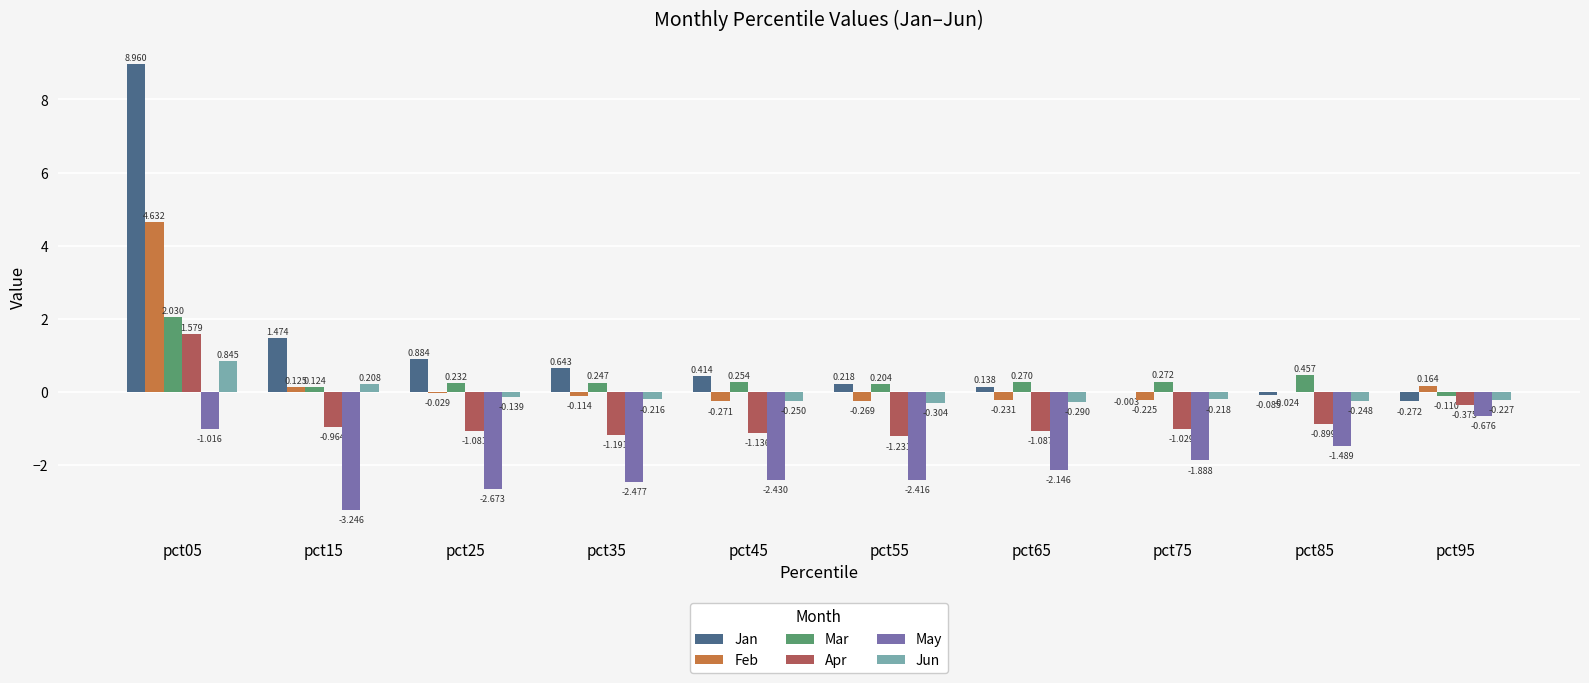

Which series changed the most between pct55 and pct85?

May